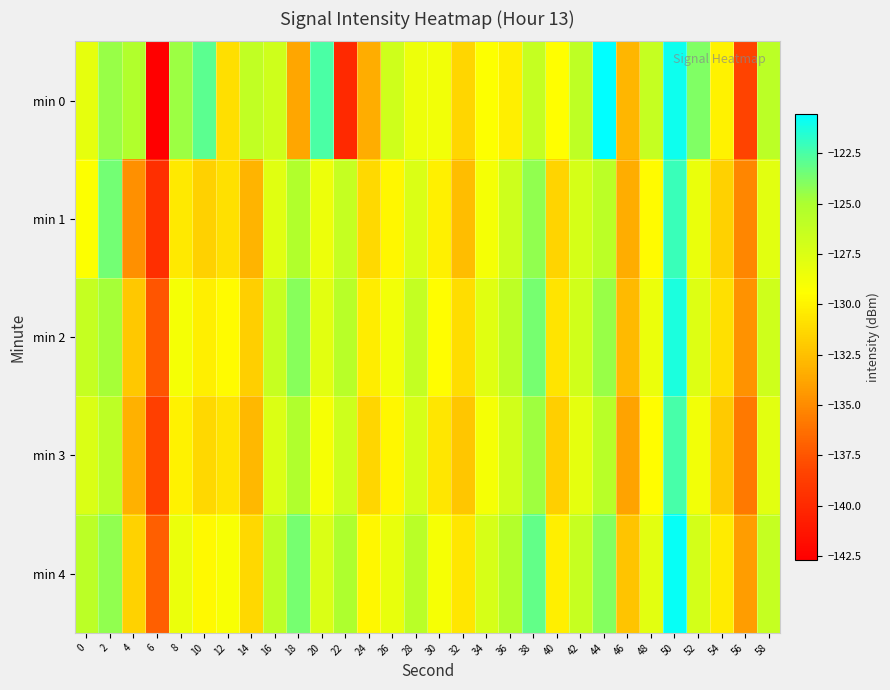

What is the total value across all series at 50?

-607.5